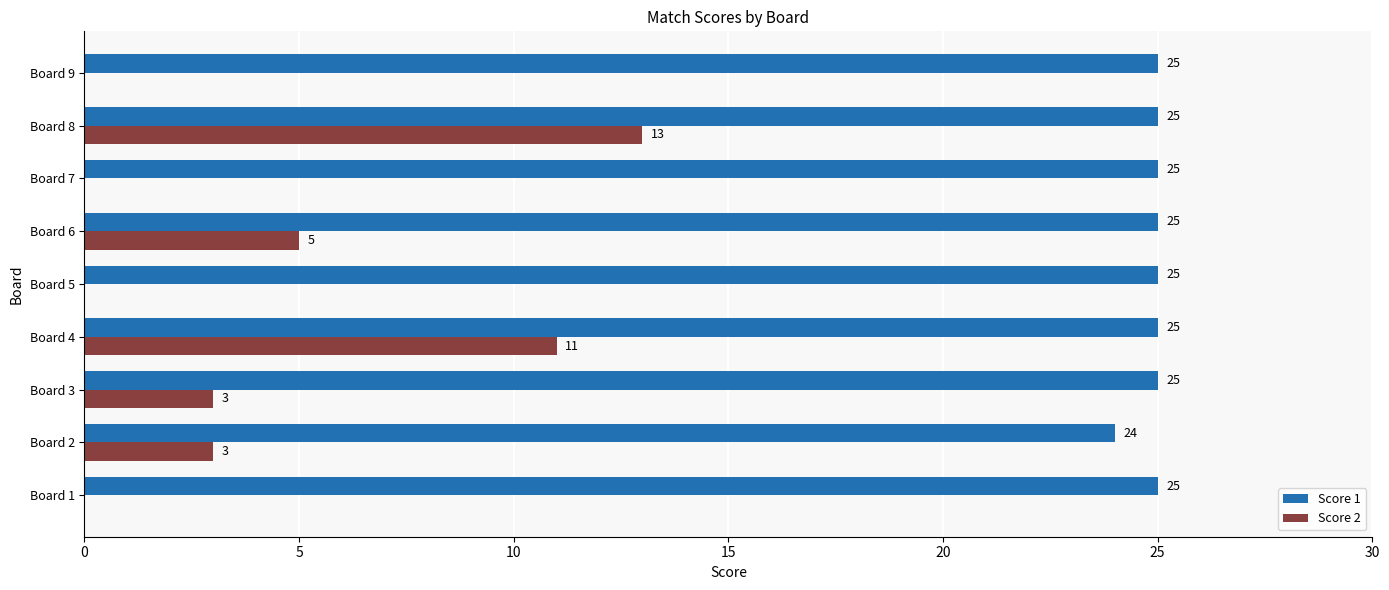

What is the maximum value for Score 2?

13